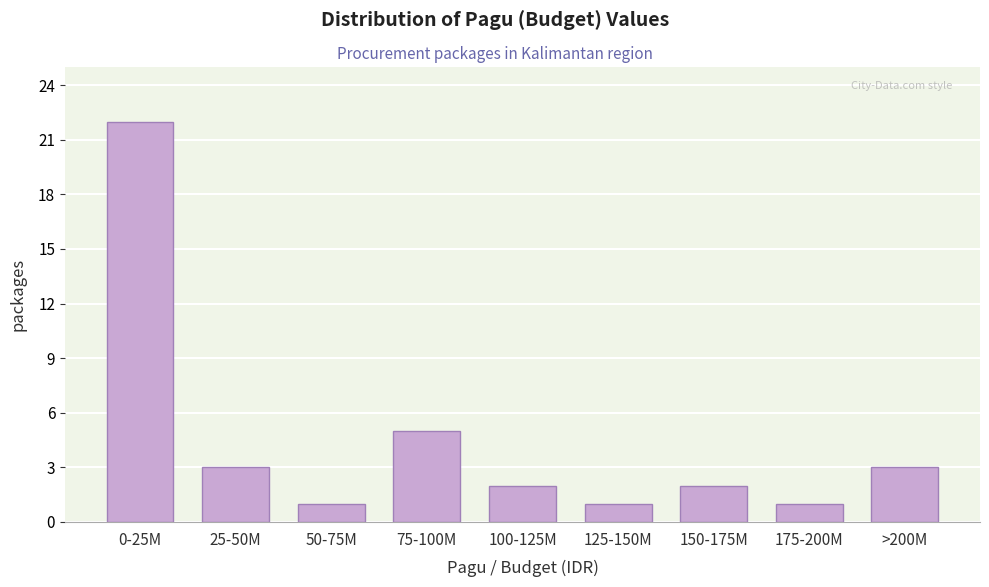

Reading right to left, transcribe all the data shown in this chart.

>200M=3	175-200M=1	150-175M=2	125-150M=1	100-125M=2	75-100M=5	50-75M=1	25-50M=3	0-25M=22